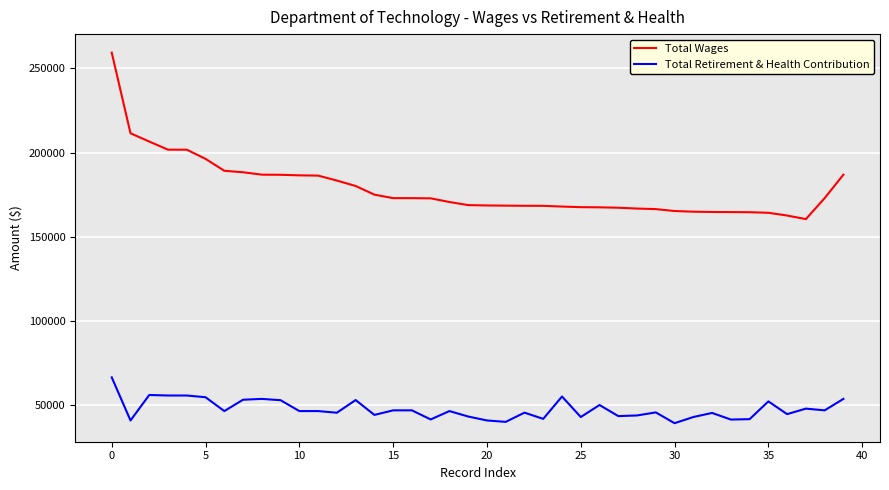

List the series in order of their overall mean, lowest first.

Total Retirement & Health Contribution, Total Wages